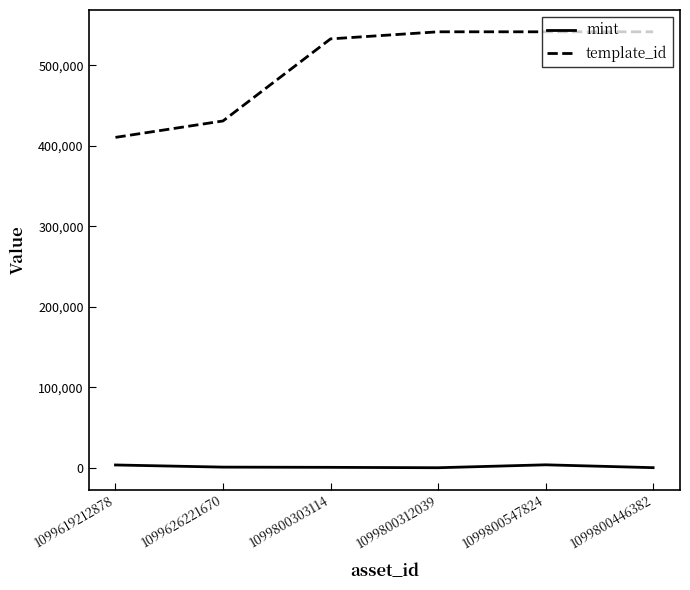

What is the difference between the maximum and minimum values in the template_id series?

131097